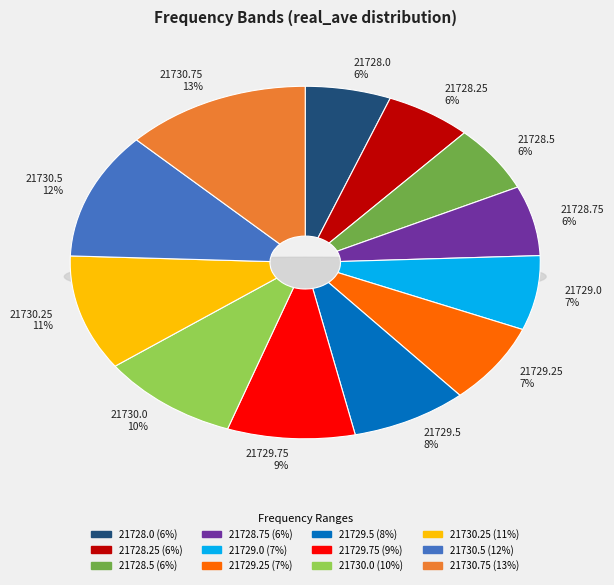

How many slices are in this pie chart?

12